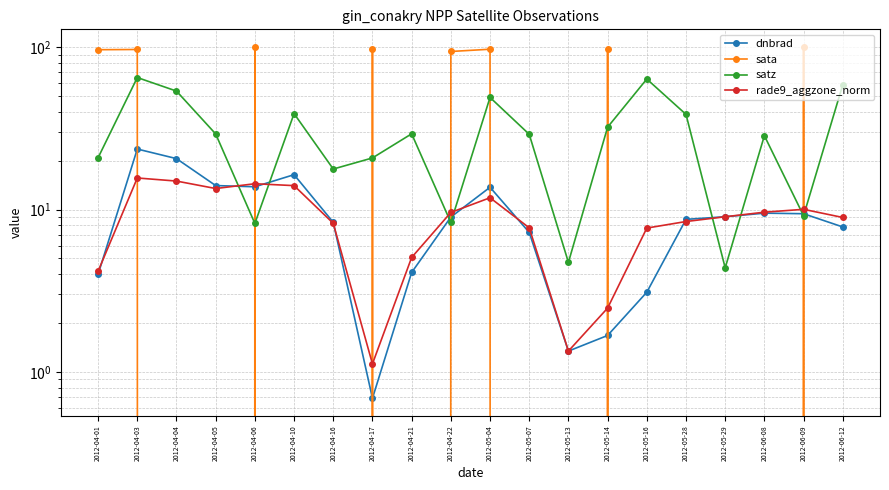

How many values in the sata series are below -77?

11